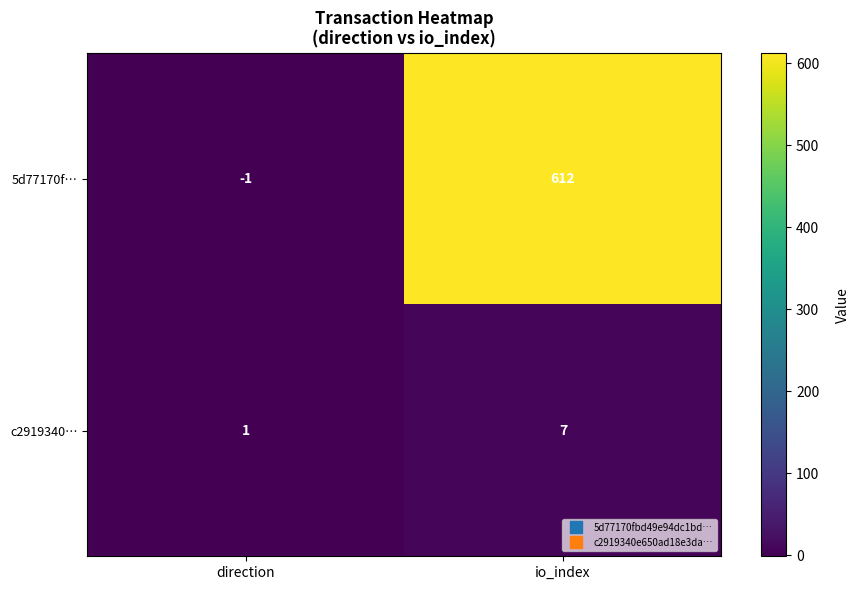

List the series in order of their overall mean, highest first.

5d77170f…, c2919340…